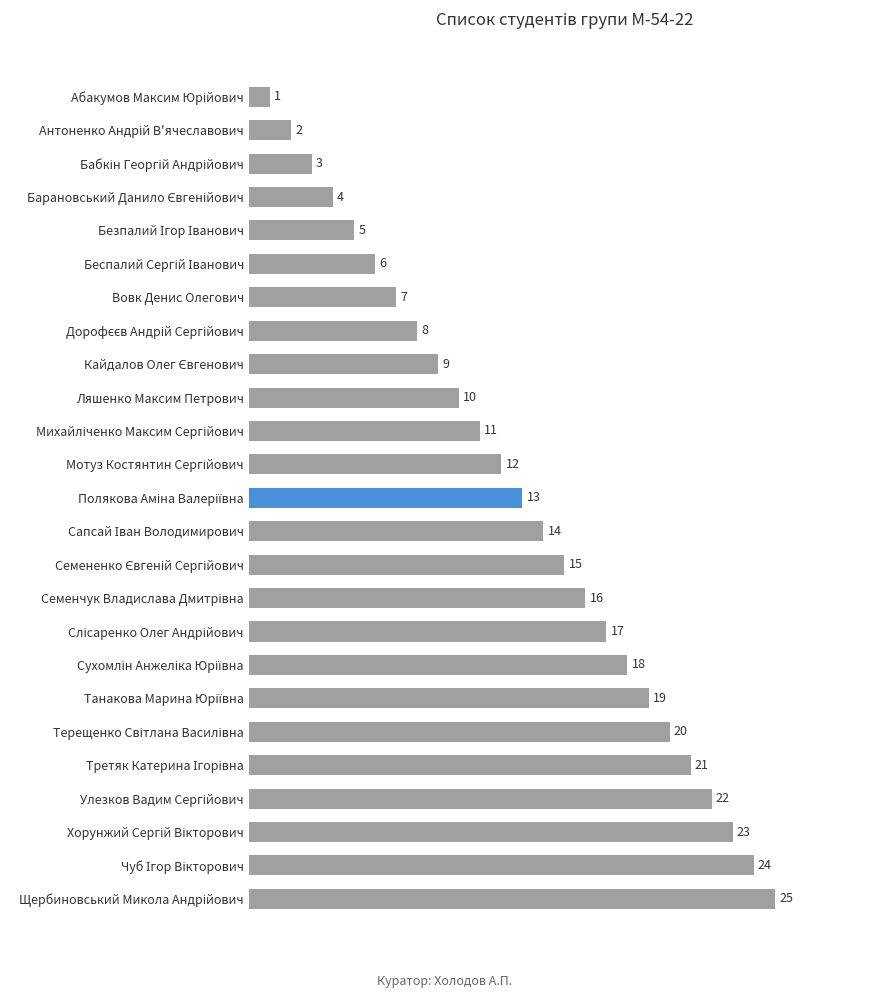

What is the difference between the maximum and minimum values?

24